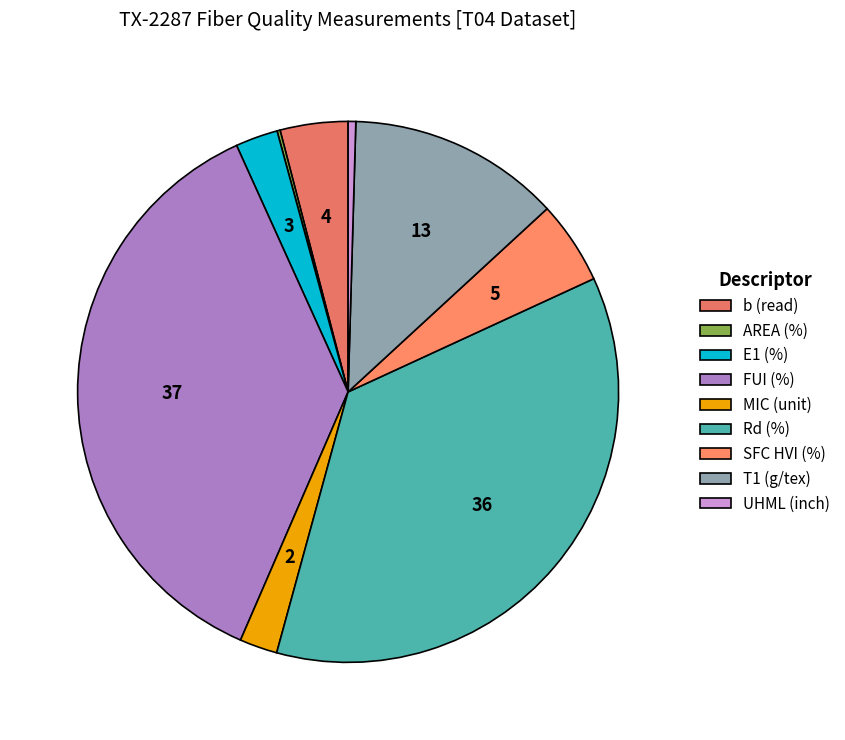

To the nearest percent, what is the combined percentage of Rd (%) and MIC (unit)?

38%